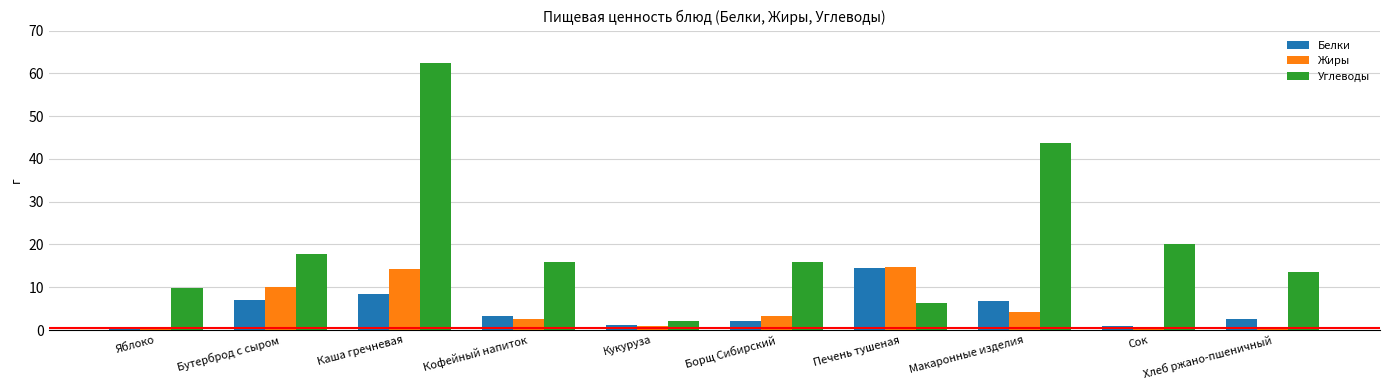

How many categories are shown in the chart?

10